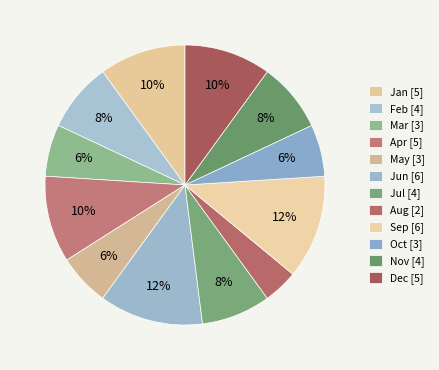

Rank the categories by value from lowest to highest.

Aug, Mar, May, Oct, Feb, Jul, Nov, Jan, Apr, Dec, Jun, Sep